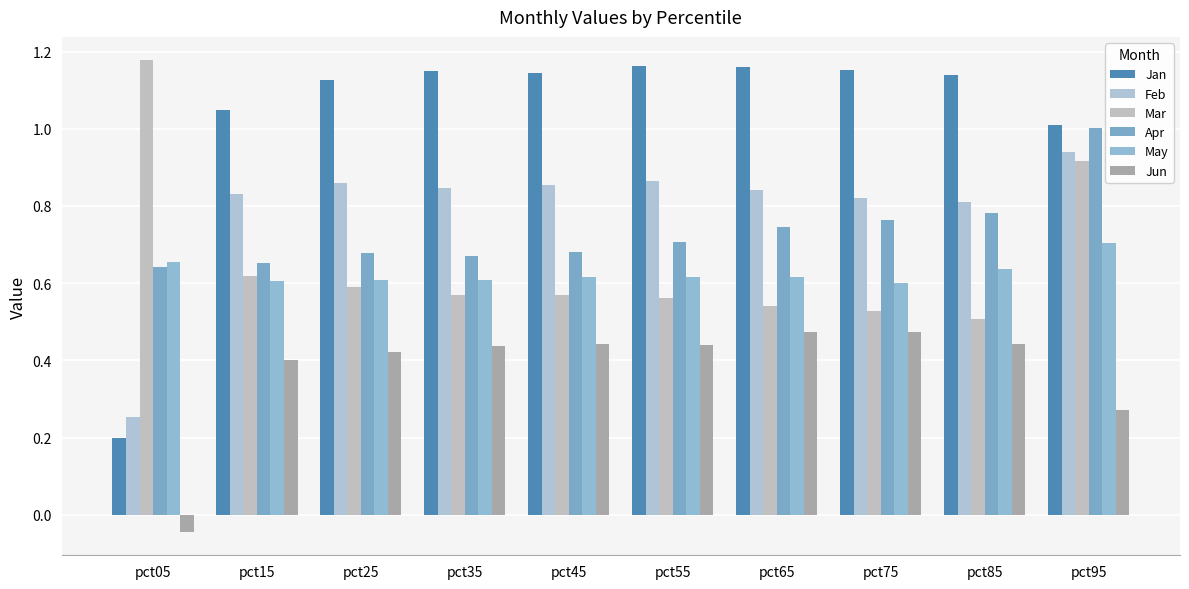

Where does the Jun series first go above 0?

pct15